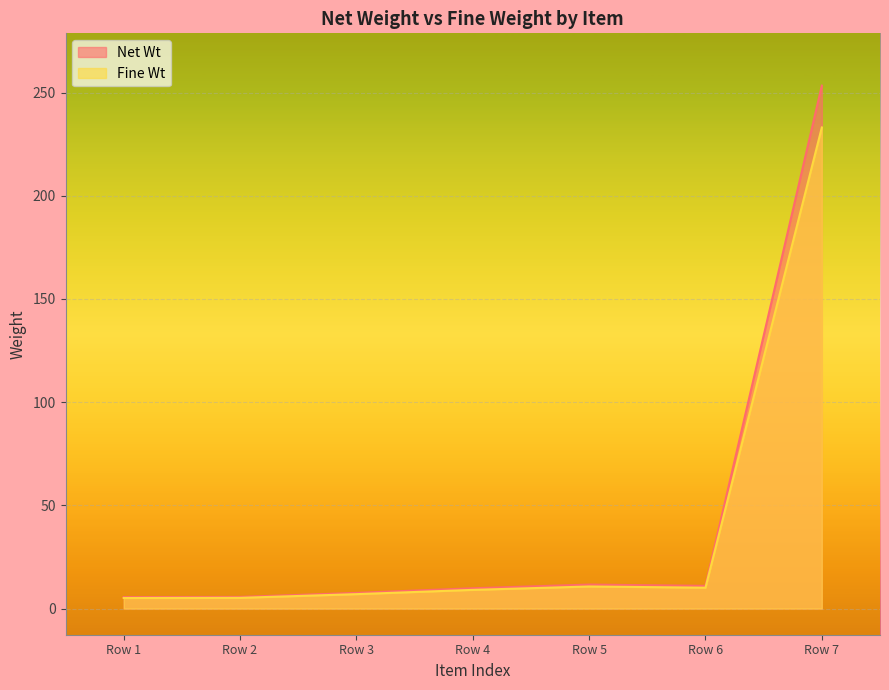

True or false: Fine Wt and Net Wt intersect in this chart.

False